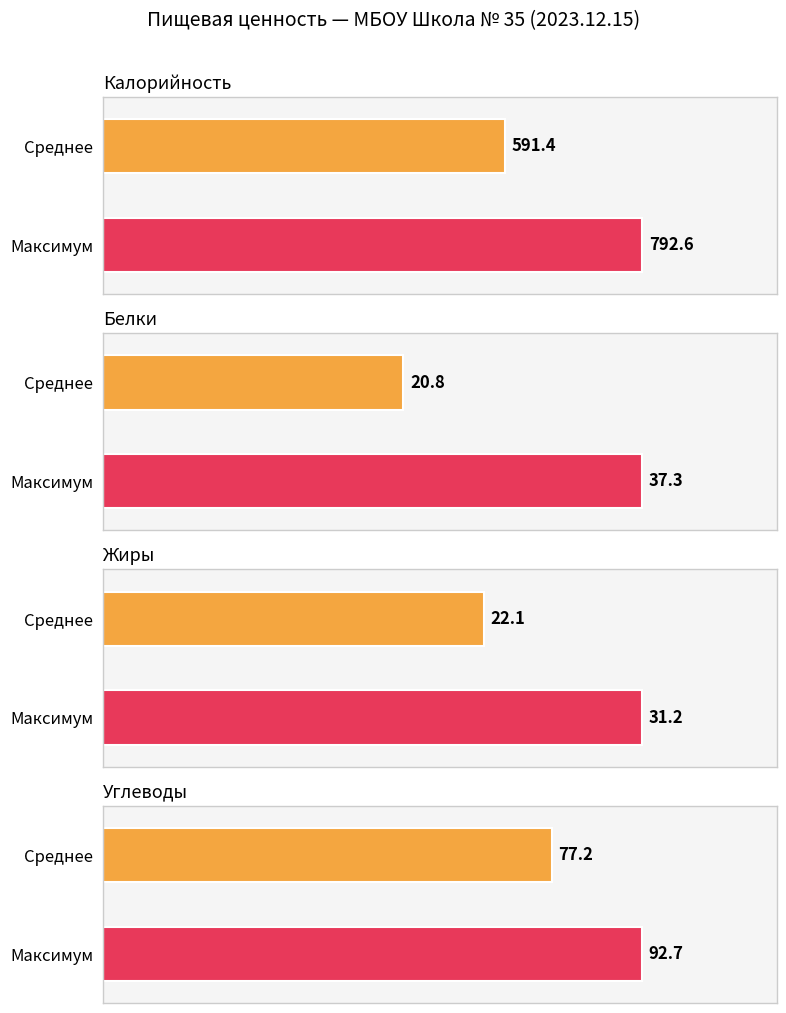

Are the bars grouped side by side (vs. stacked)?

Yes